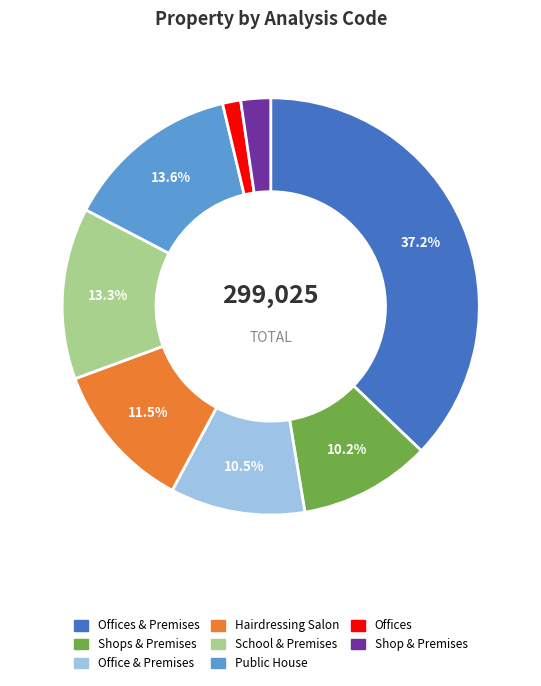

Is there a majority slice in this chart?

No